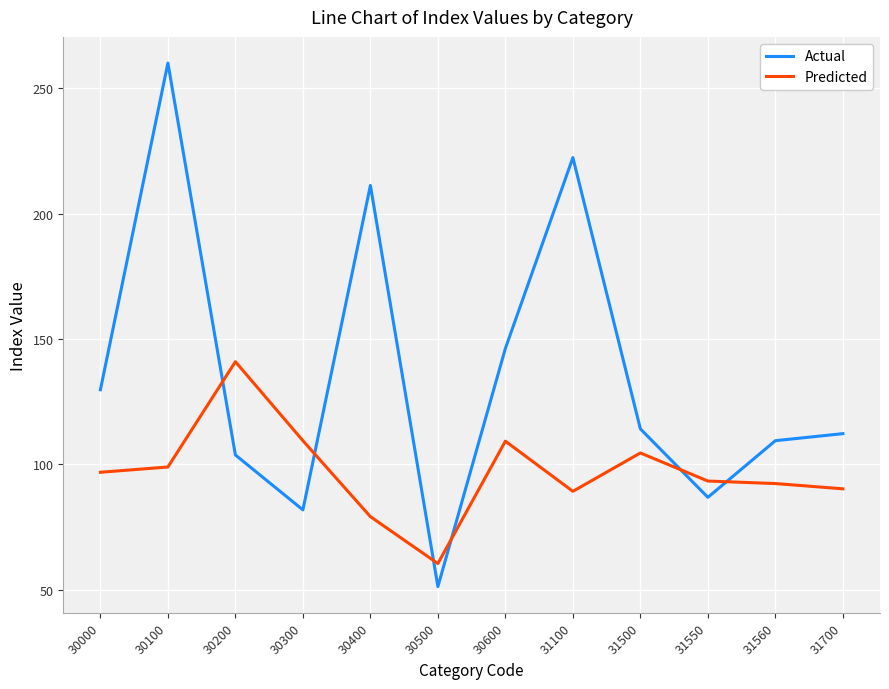

Which series has the largest total across all categories?

Actual